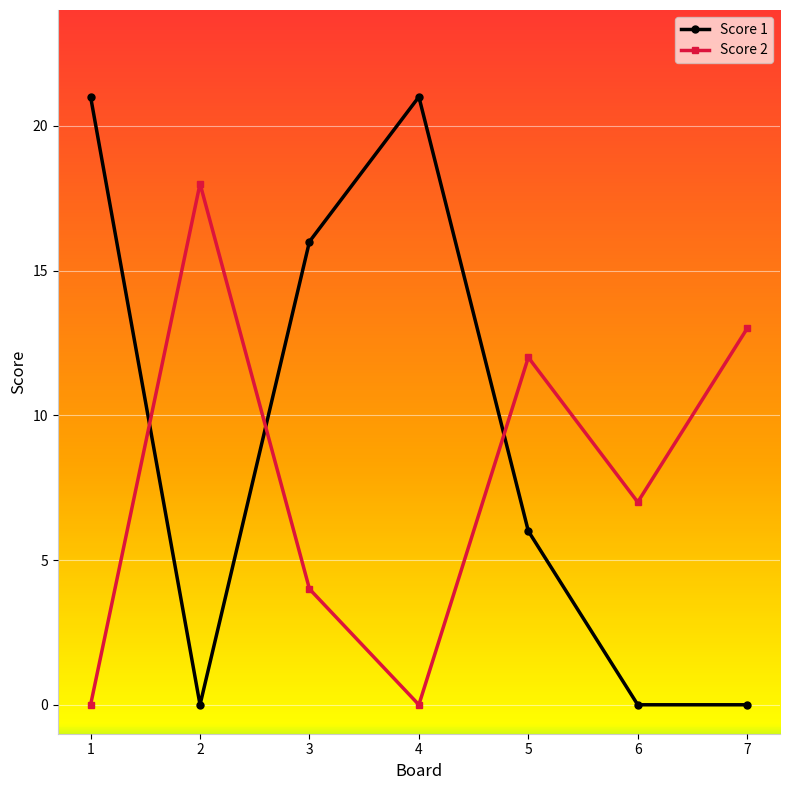

At which label does Score 2 first exceed 7?

2